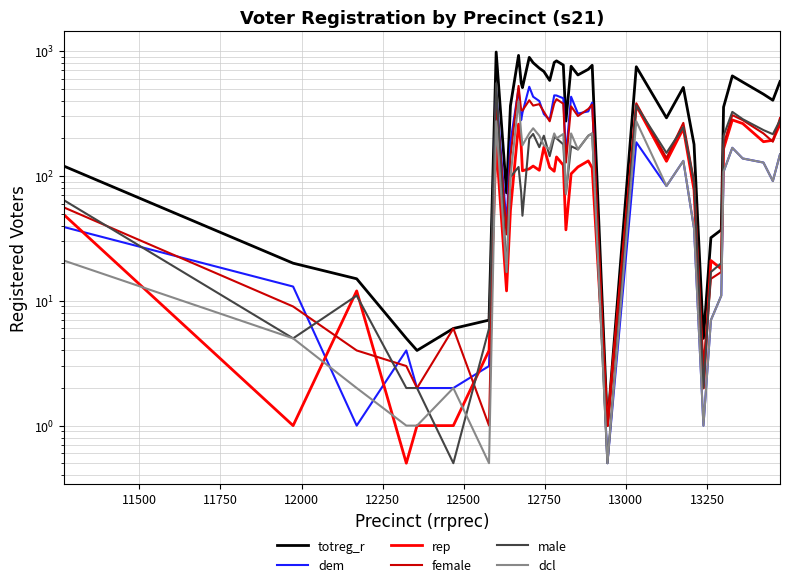

How many intersections are there between female and rep?

8